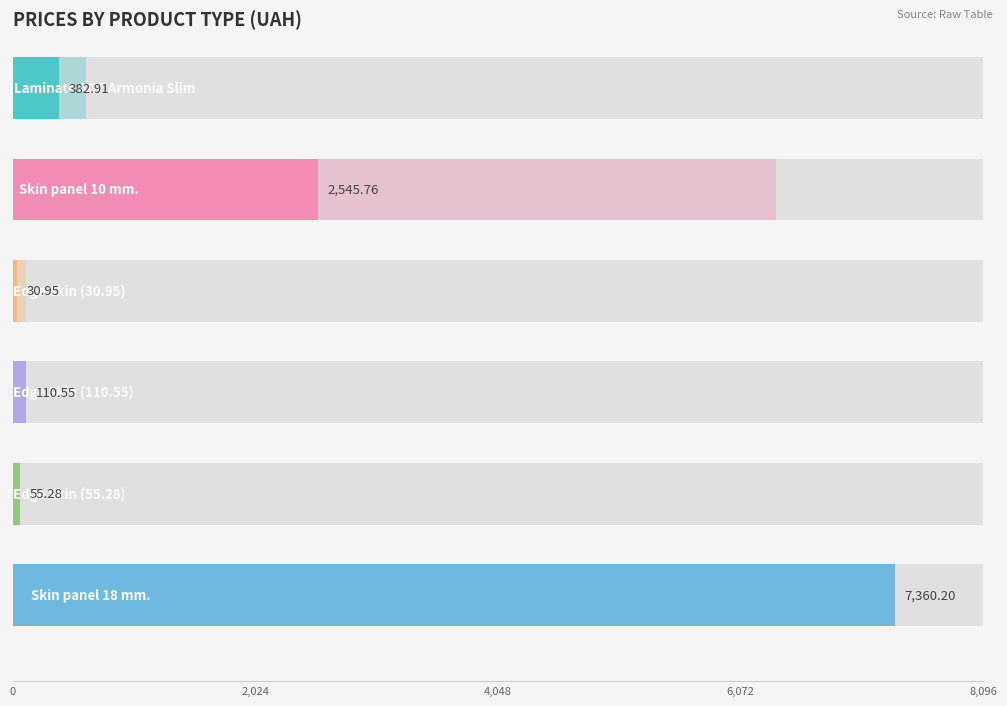

Rank the categories by Ціна value from lowest to highest.

Edge Skin Calabianca (30.95), Edge Skin Calabianca (55.28), Edge Skin Calabianca (110.55), Laminate AGT Armonia Slim, Skin panel 10 mm. Calabianca, Skin panel 18 mm. Calabianca